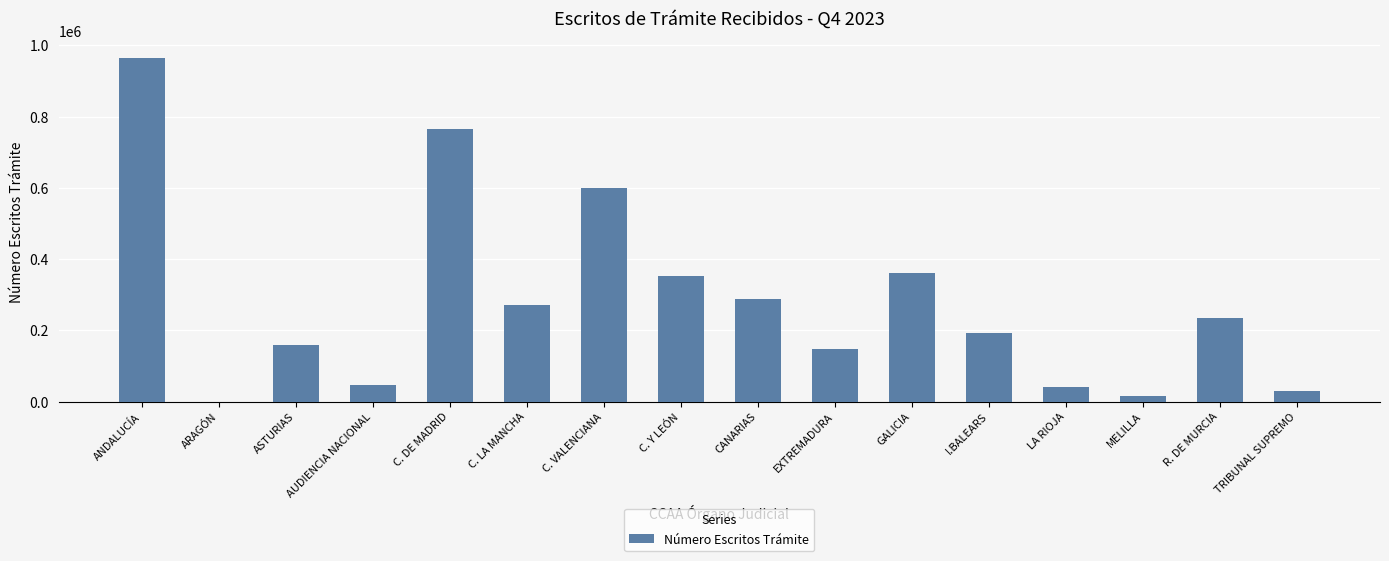

Which category has the highest value across all series?

ANDALUCÍA